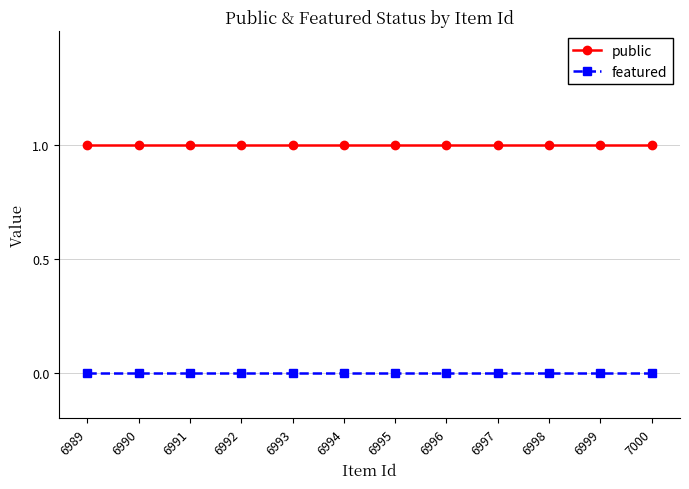

How many lines are shown in the chart?

2